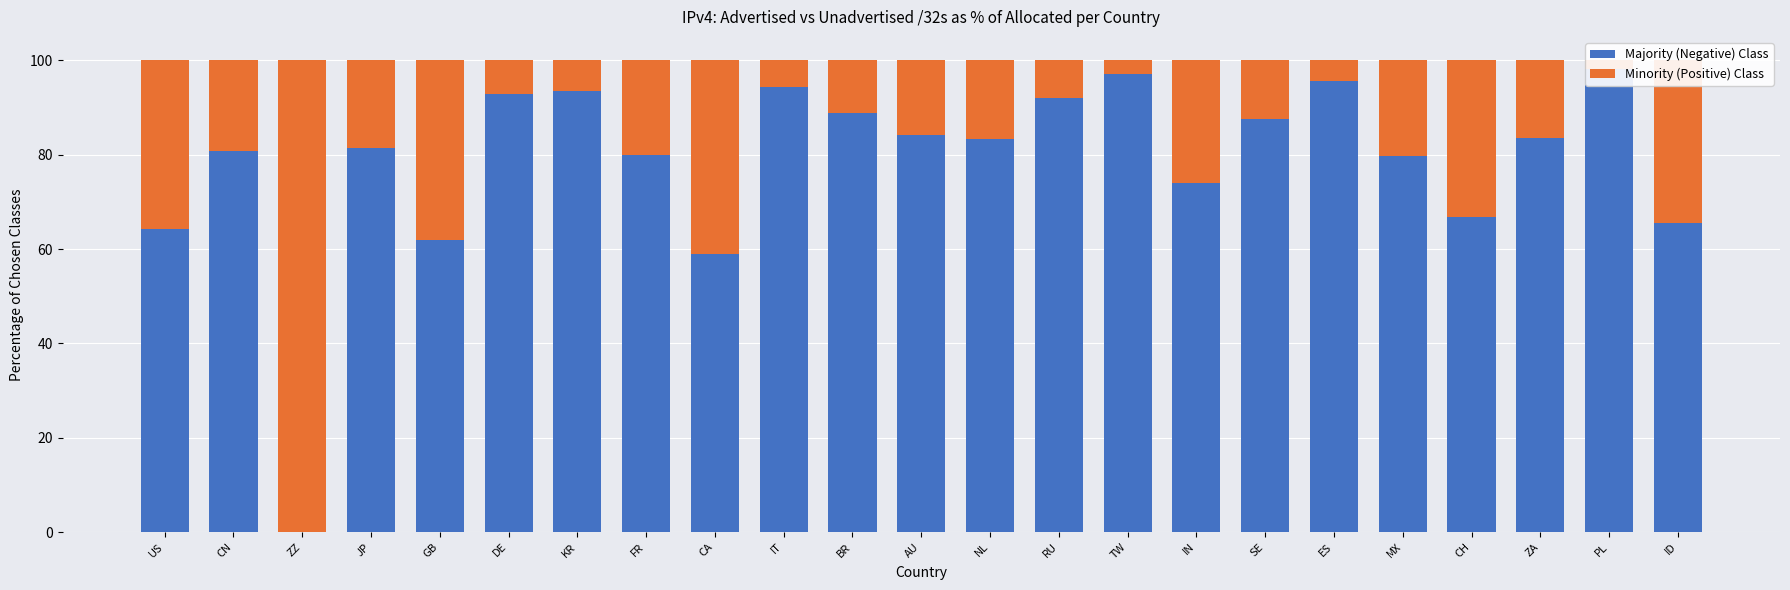

What is the difference between the maximum and second lowest values in the Majority (Negative) Class series?

39.2